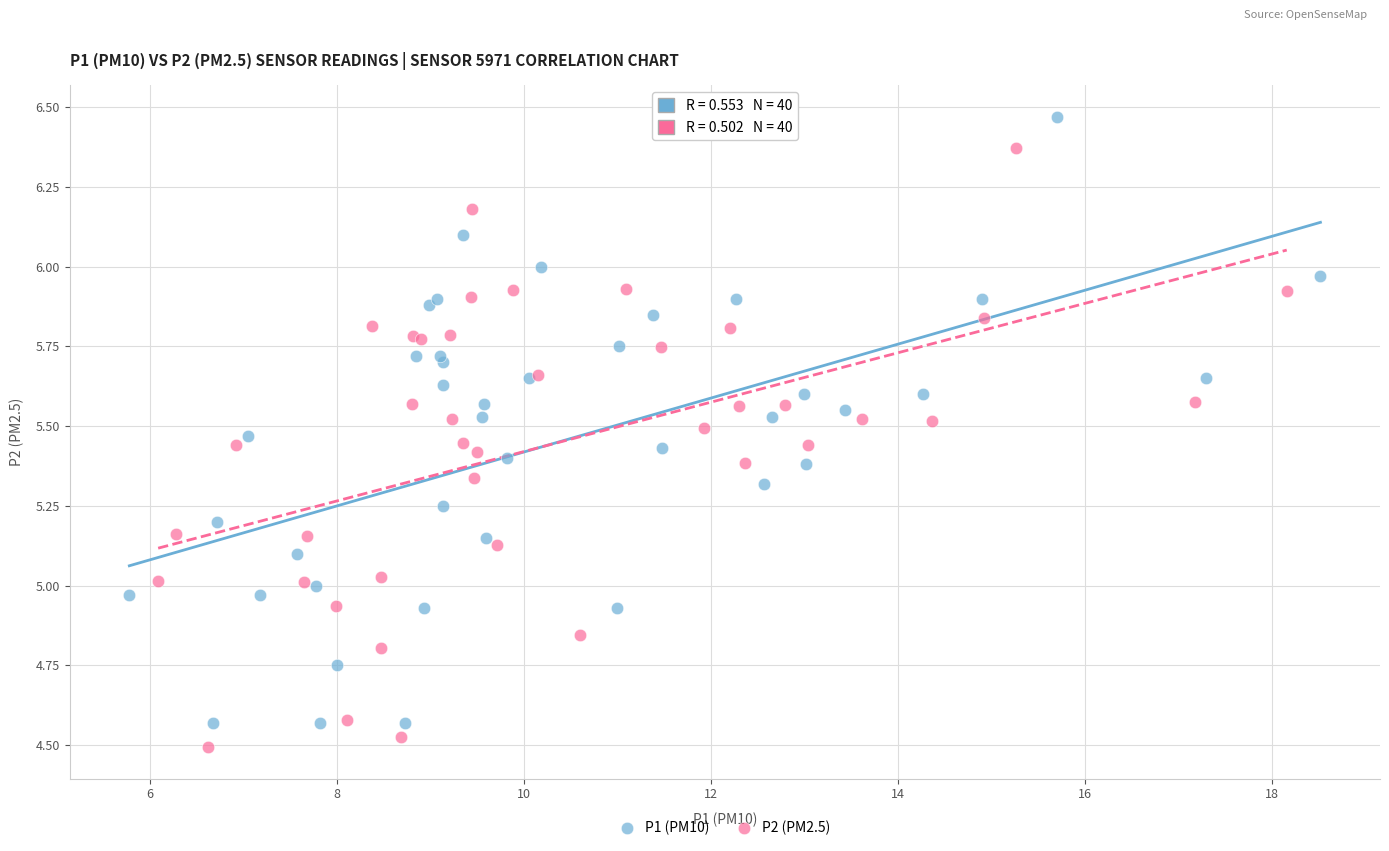

Which series reaches the minimum Y coordinate?

P2 (PM2.5)